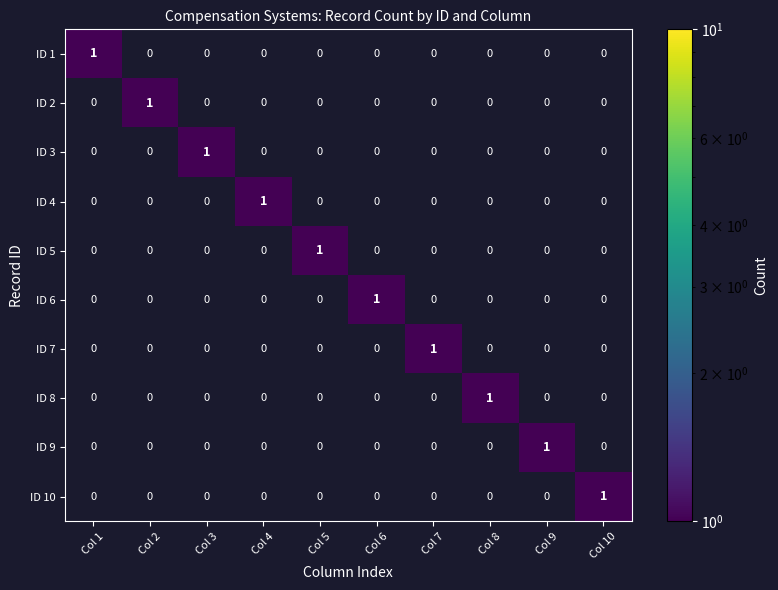

How many series are shown in this chart?

10